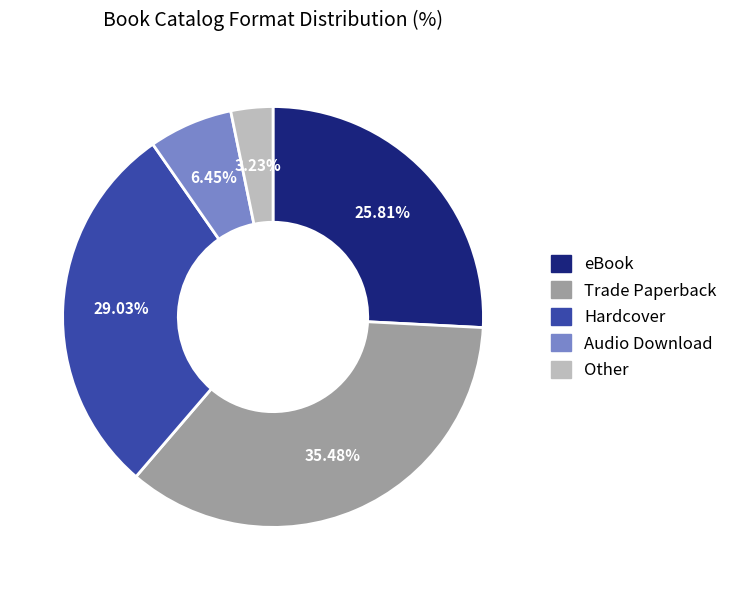

Do Other and eBook together represent more than half of the pie?

No